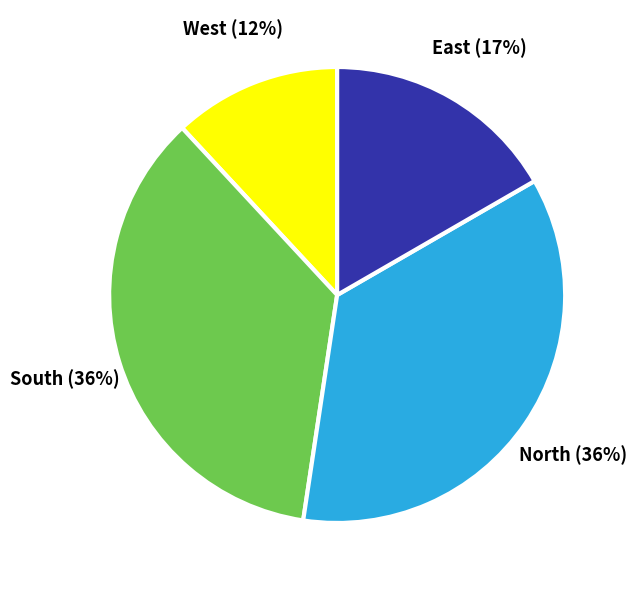

How many slices are in this pie chart?

4